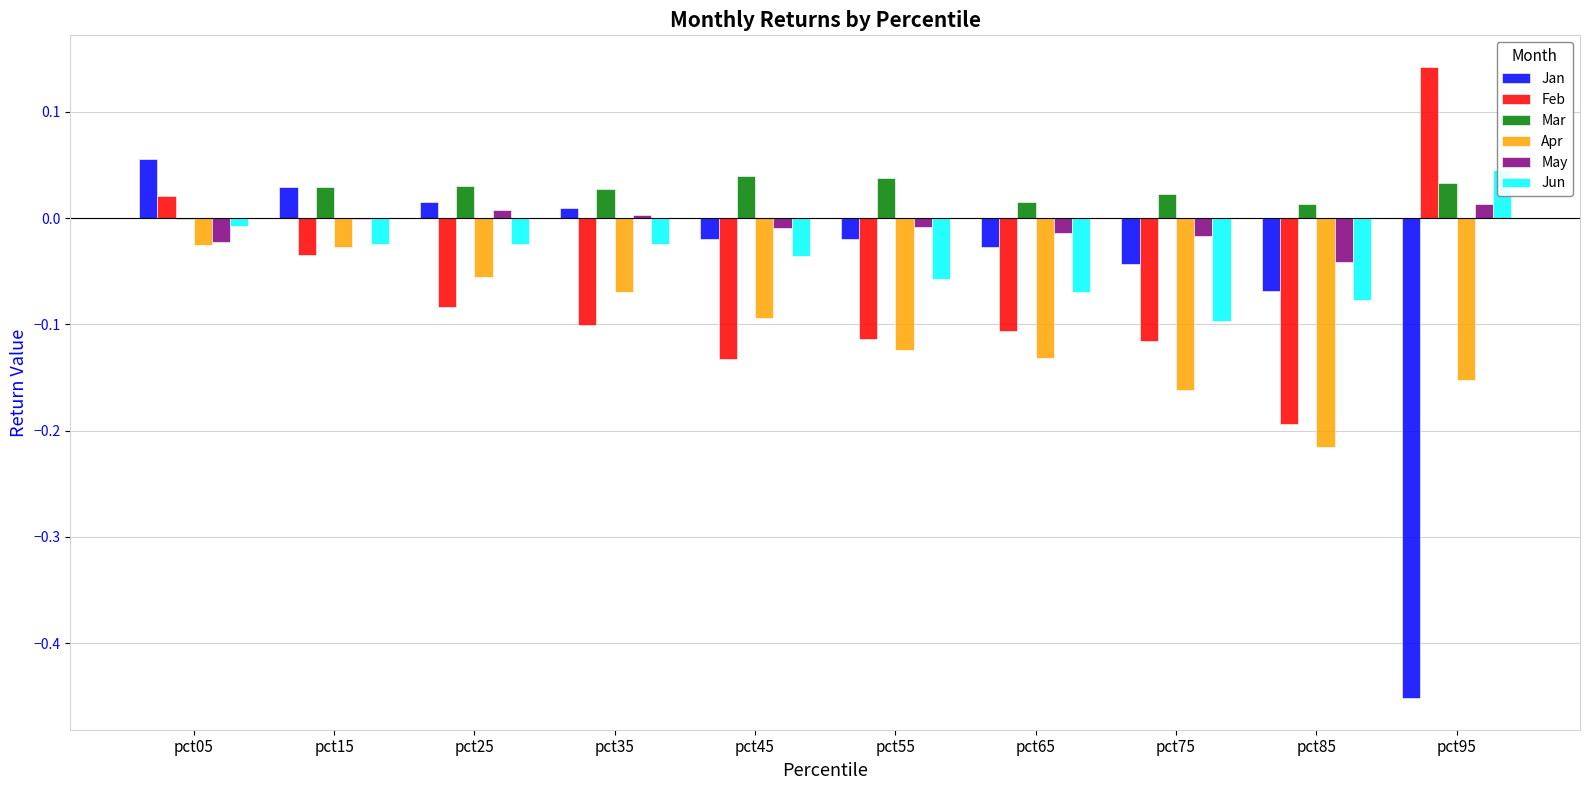

Which category has the lowest value in the Jan series?

pct95